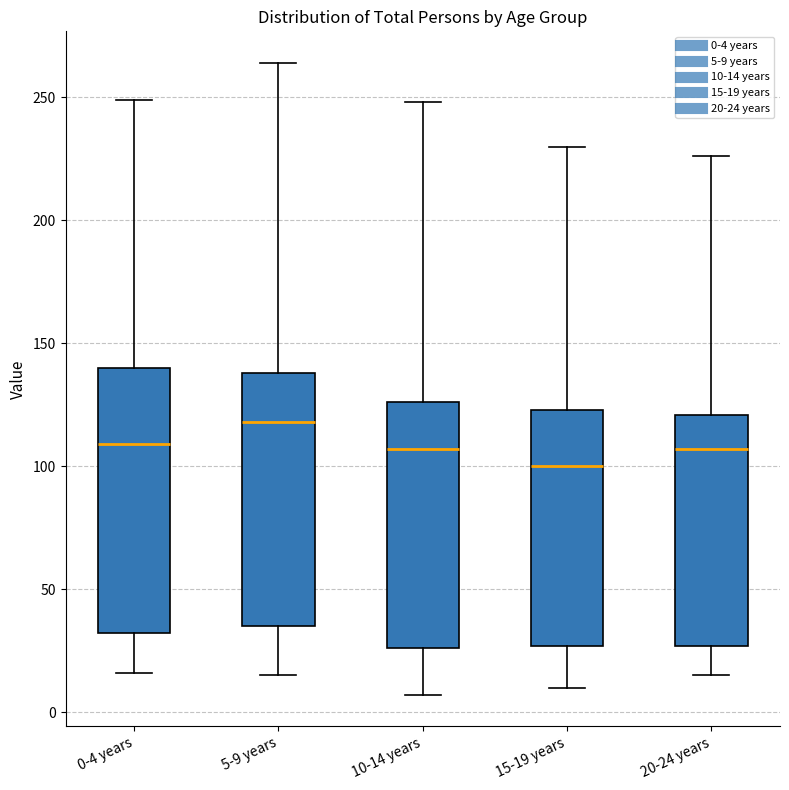

Comparing the boxes themselves (not the whiskers), which one is the tallest?

0-4 years